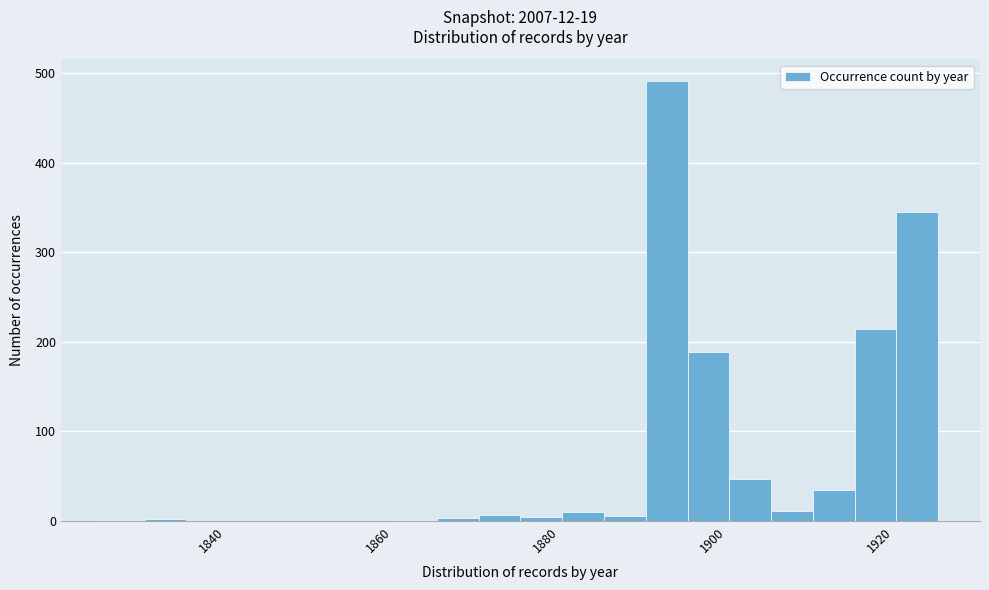

Around what value on the x-axis is the tallest bar? Give the approximate position of its centre, as read against the axis.

1894